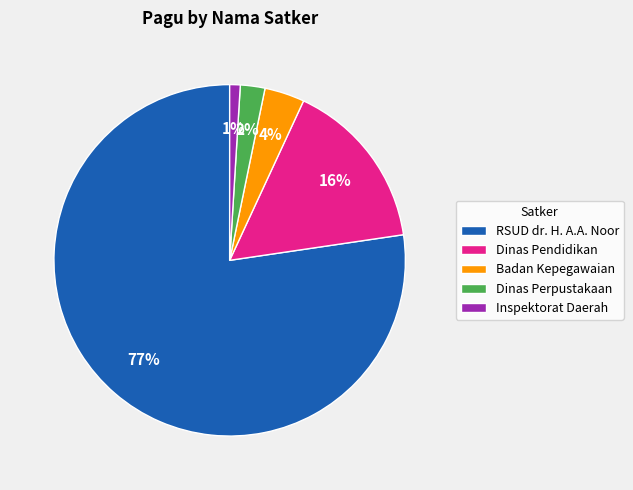

Which slice is the largest?

RSUD dr. H. A.A. Noor